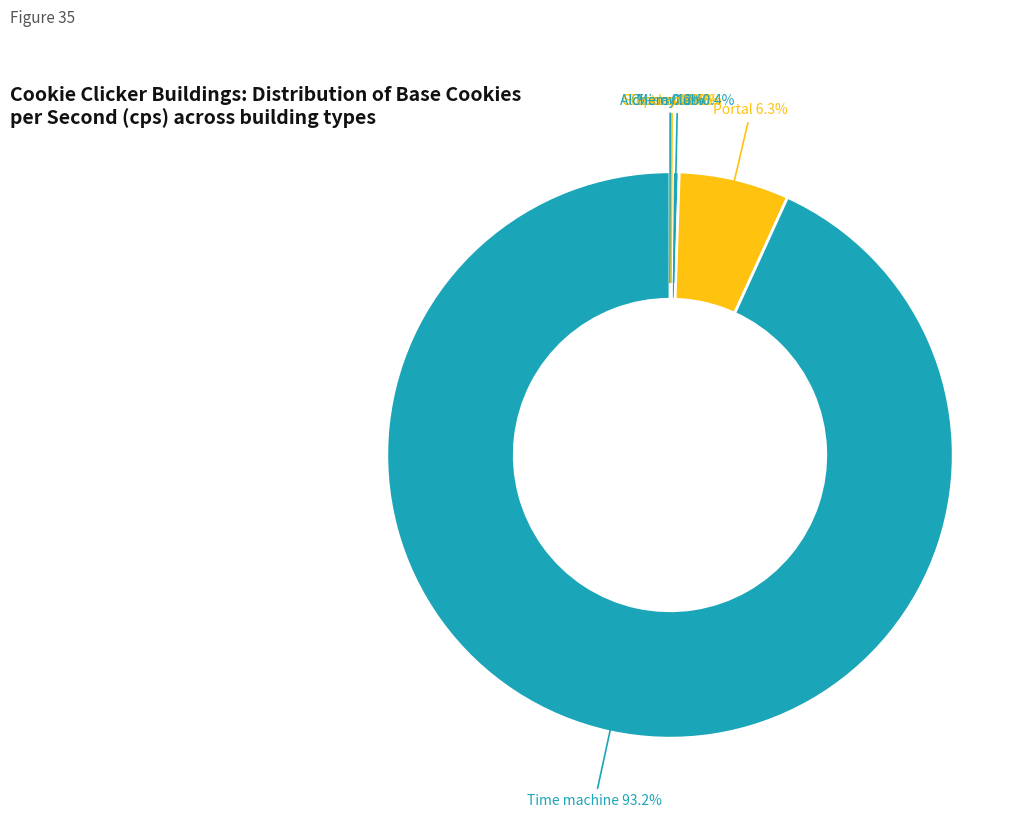

Which category has the biggest portion of the pie?

Time machine